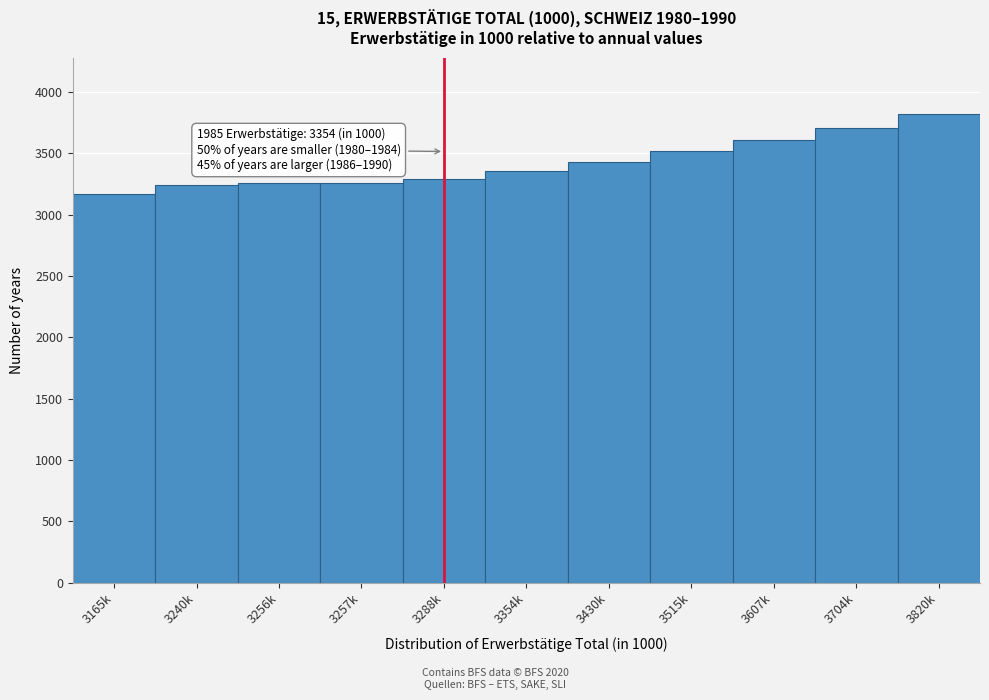

Which category has the highest value across all series?

3820k